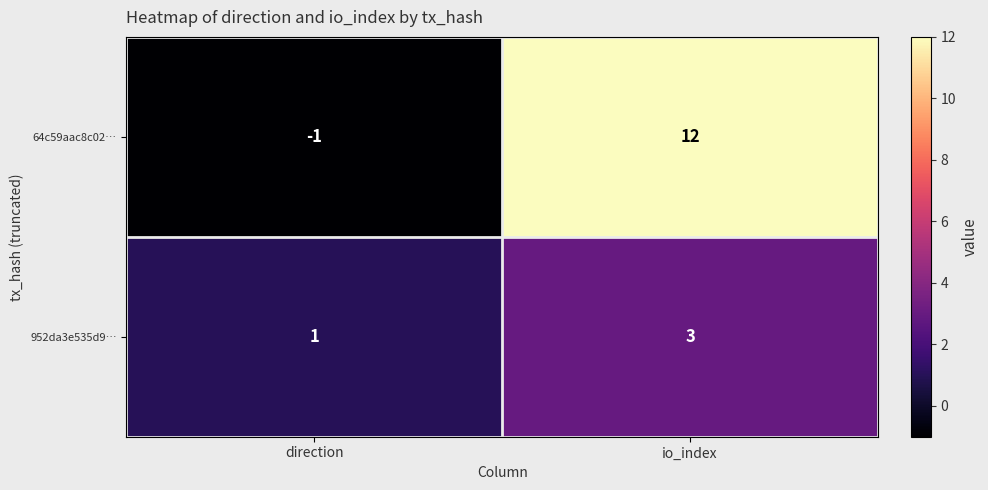

Where is 952da3e535d9… nearest to the value 2?

direction